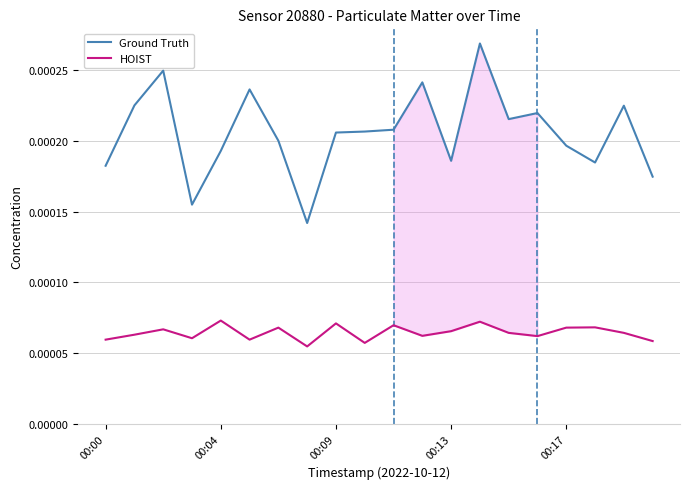

True or false: HOIST and Ground Truth cross at least once.

False